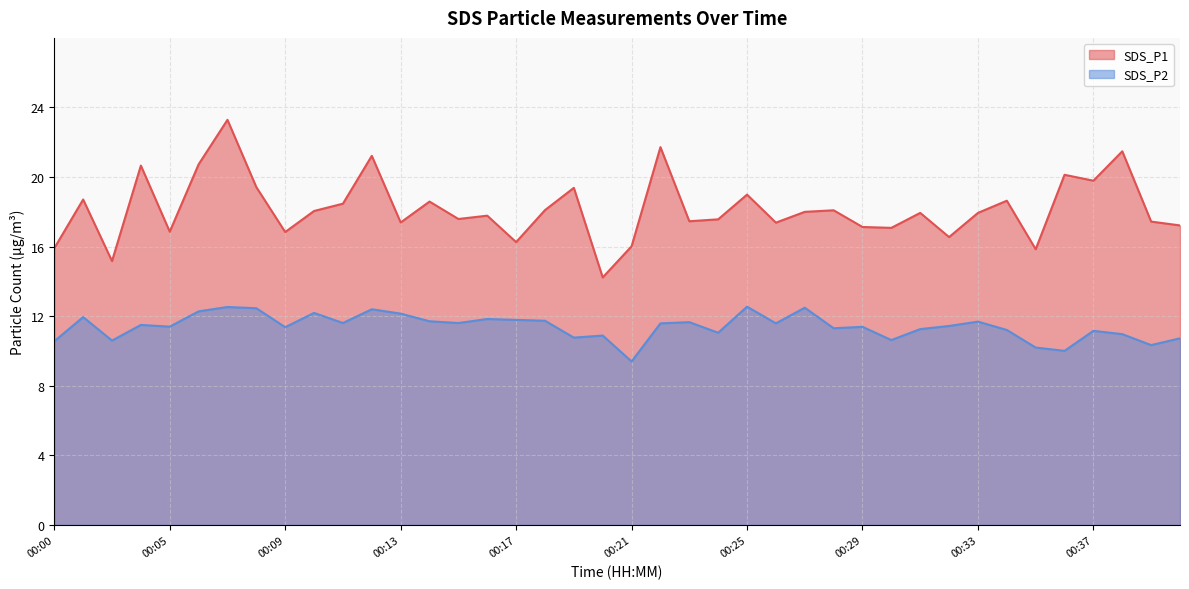

List the series in order of their overall mean, lowest first.

SDS_P2, SDS_P1